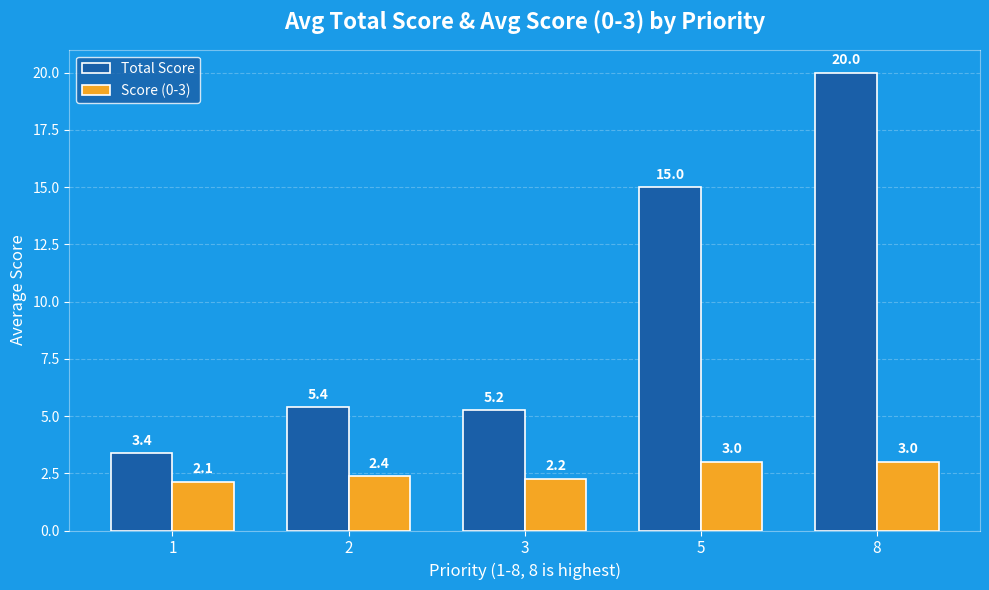

How many Score (0-3) values are between 2 and 3?

5